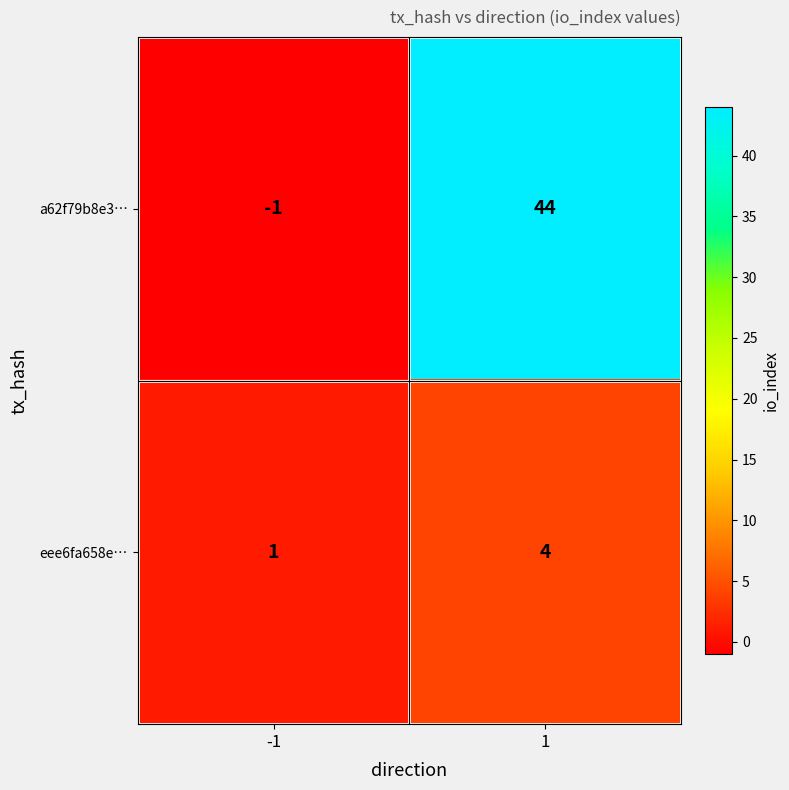

Between -1 and 1, which series saw the biggest shift?

a62f79b8e3…